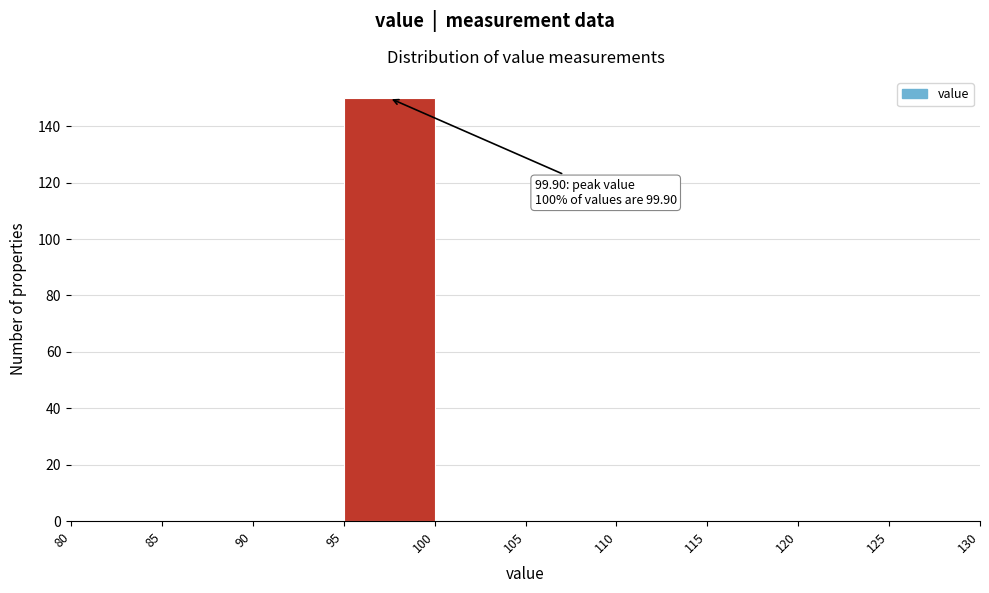

Over which range of the x-axis is the bar tallest?

95 to 100